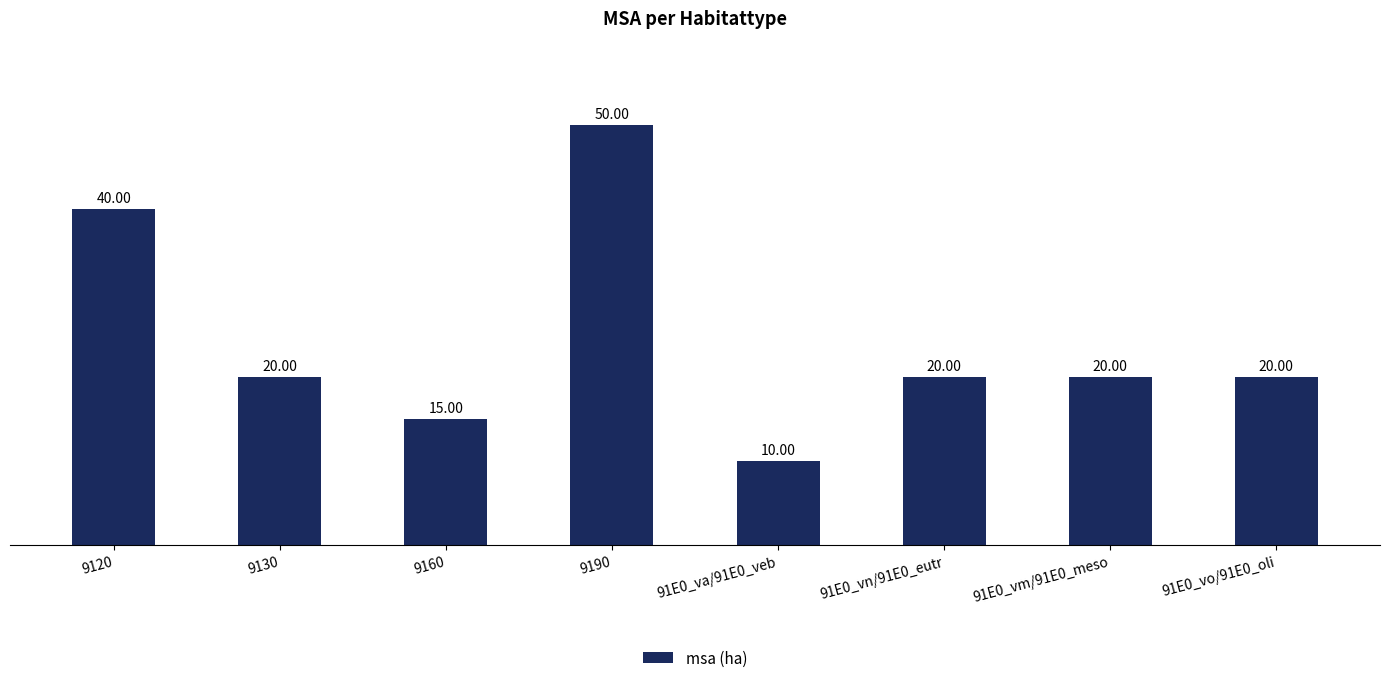

Reading left to right, extract all data points from this chart.

9120=40	9130=20	9160=15	9190=50	91E0_va/91E0_veb=10	91E0_vn/91E0_eutr=20	91E0_vm/91E0_meso=20	91E0_vo/91E0_oli=20